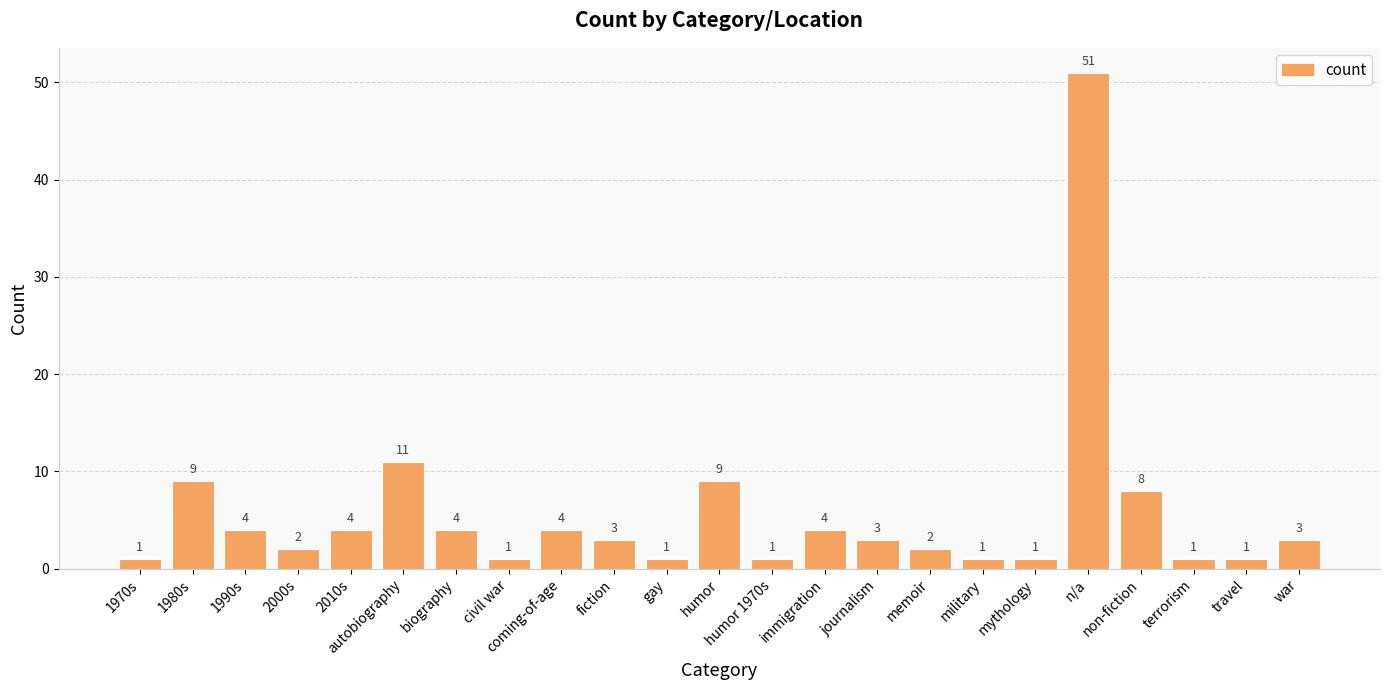

Is it true that the value at 1980s is 6?

False